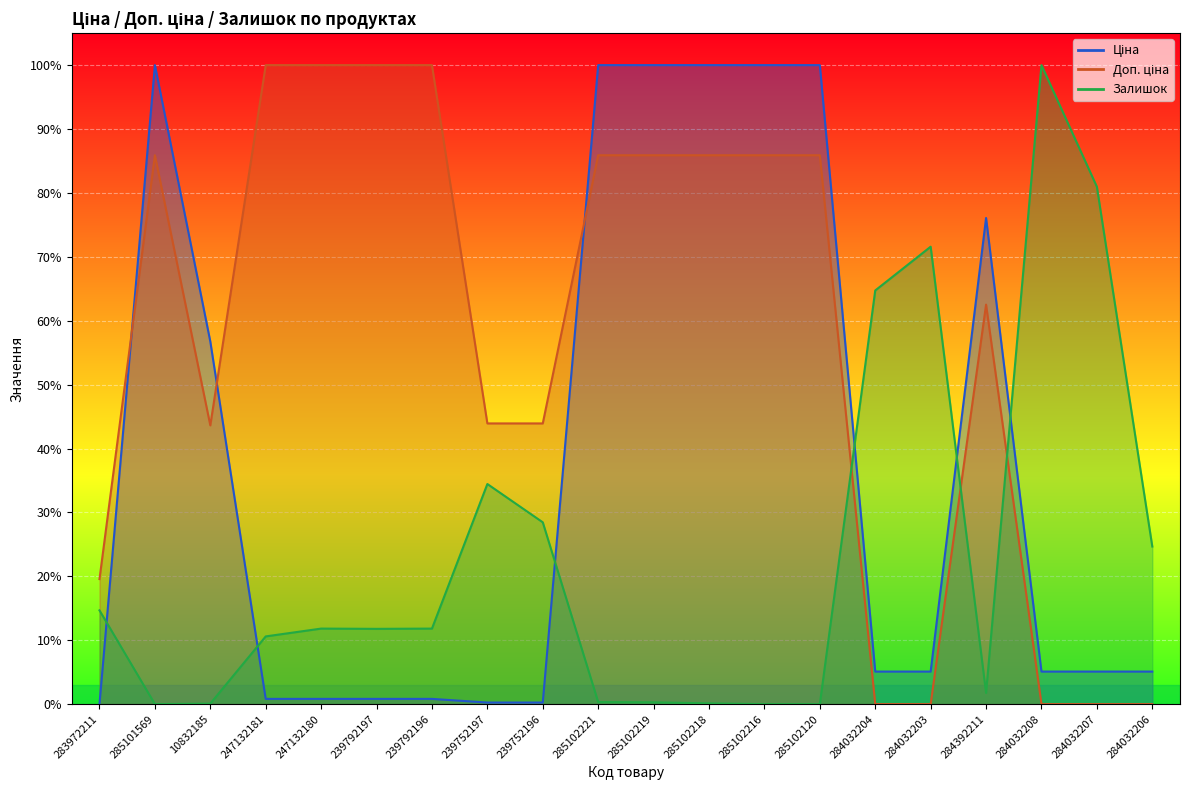

How many interior local peaks does the Доп. ціна series have?

2